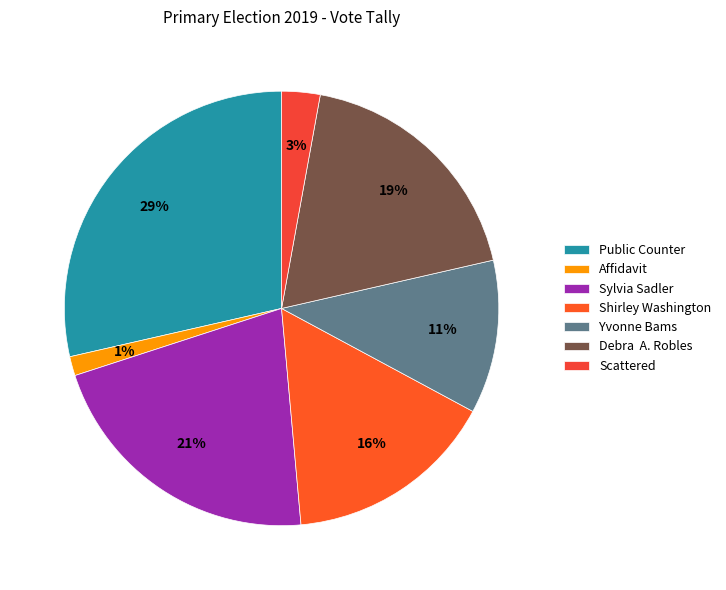

Rank the categories by value from lowest to highest.

Affidavit, Scattered, Yvonne Bams, Shirley Washington, Debra A. Robles, Sylvia Sadler, Public Counter